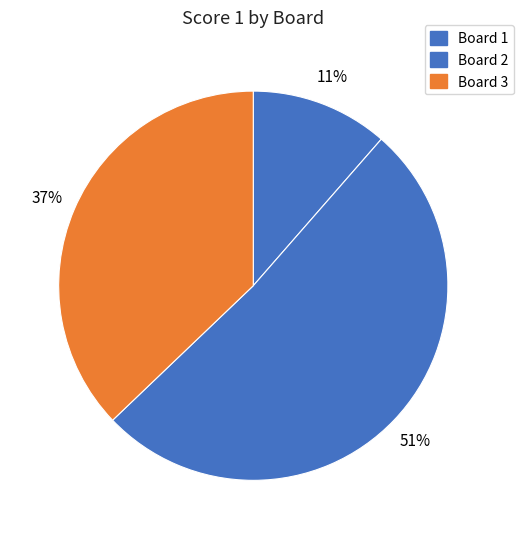

What is the change in value from Board 1 to Board 2?

+14